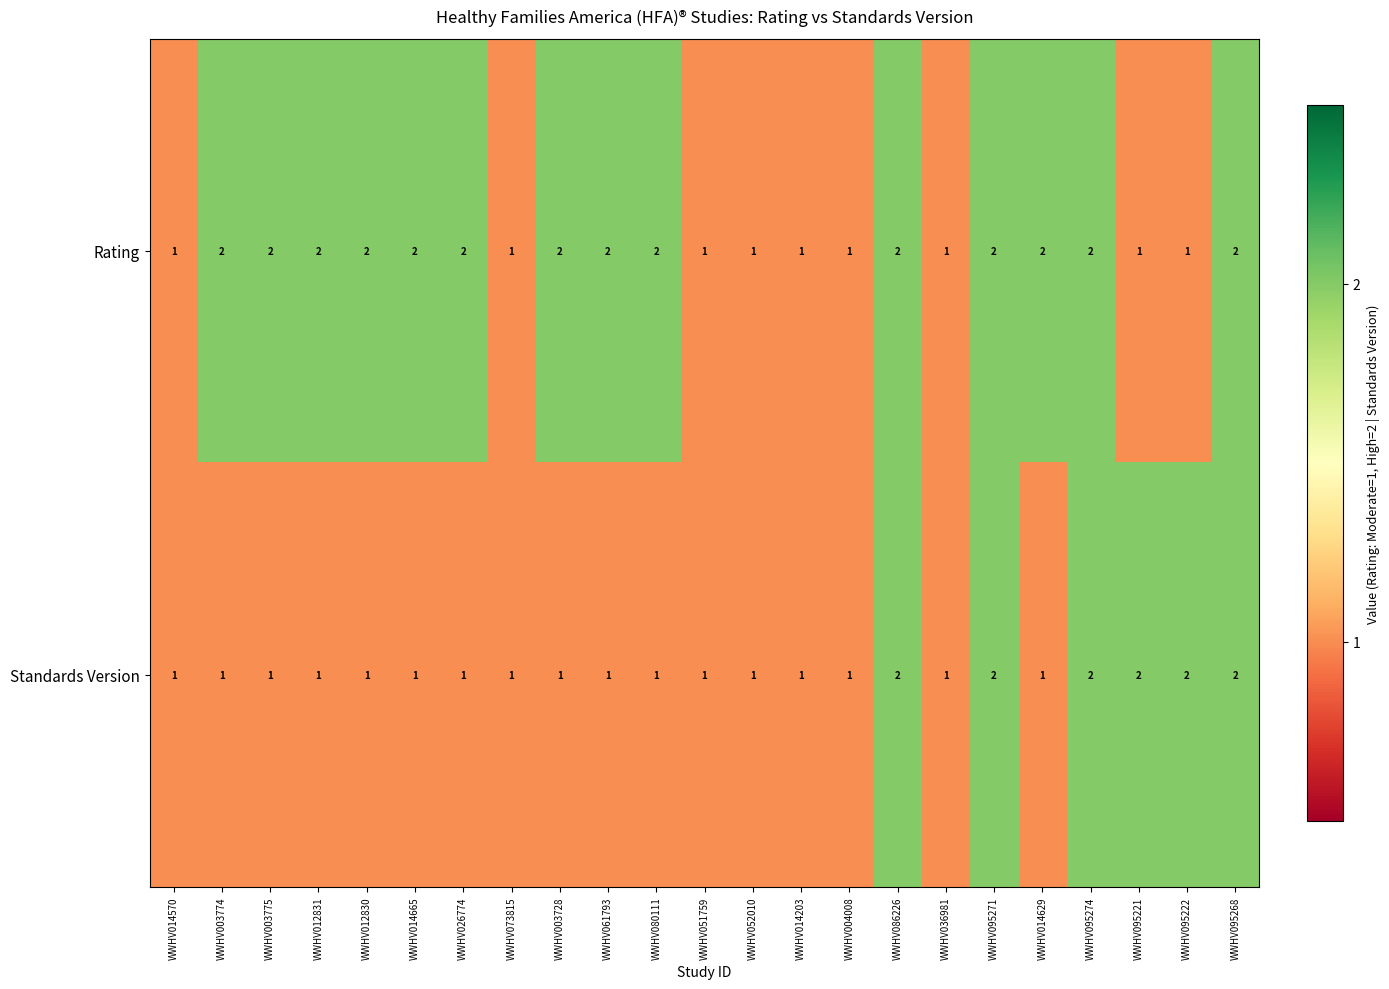

The value of Standards Version at WWHV014665 is 0. True or false?

False